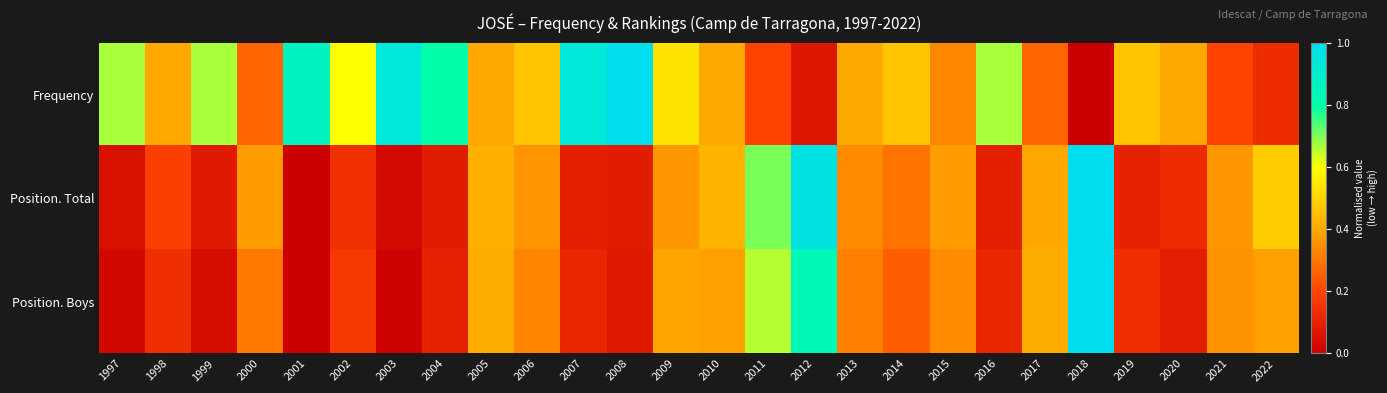

Reading left to right, extract all data points from this chart.

Frequency: 1997=0.7	1998=0.4	1999=0.7	2000=0.3	2001=0.9	2002=0.6	2003=0.9	2004=0.8	2005=0.4	2006=0.5	2007=0.9	2008=1.0	2009=0.5	2010=0.4	2011=0.2	2012=0.1	2013=0.4	2014=0.5	2015=0.3	2016=0.7	2017=0.3	2018=0.0	2019=0.5	2020=0.4	2021=0.2	2022=0.1
Position. Total: 1997=0.1	1998=0.2	1999=0.1	2000=0.4	2001=0.0	2002=0.1	2003=0.0	2004=0.1	2005=0.4	2006=0.4	2007=0.1	2008=0.1	2009=0.4	2010=0.4	2011=0.7	2012=1.0	2013=0.3	2014=0.3	2015=0.4	2016=0.1	2017=0.4	2018=1.0	2019=0.1	2020=0.1	2021=0.4	2022=0.5
Position. Boys: 1997=0.0	1998=0.1	1999=0.0	2000=0.3	2001=0.0	2002=0.2	2003=0.0	2004=0.1	2005=0.4	2006=0.3	2007=0.1	2008=0.1	2009=0.4	2010=0.4	2011=0.7	2012=0.8	2013=0.3	2014=0.3	2015=0.3	2016=0.1	2017=0.4	2018=1.0	2019=0.1	2020=0.1	2021=0.4	2022=0.4